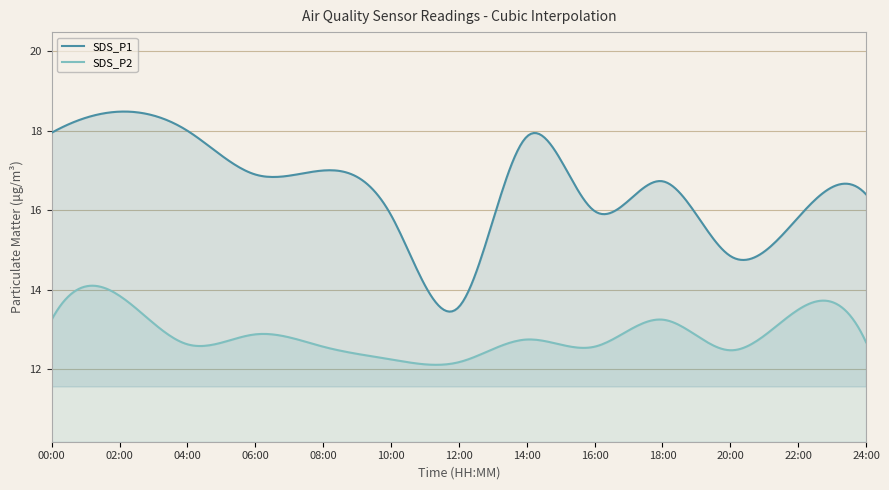

What is the label of the 9th point from the right?

08:00